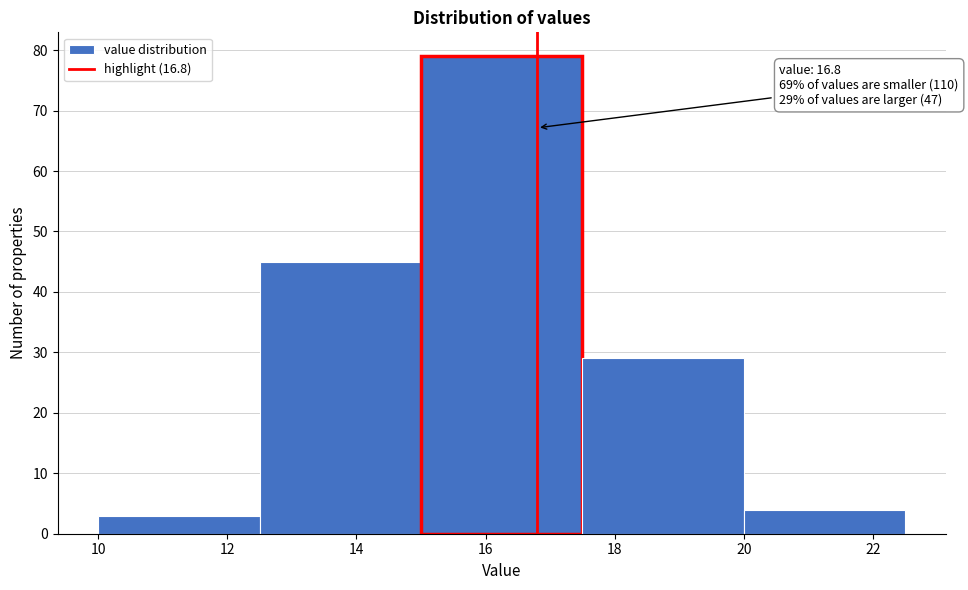

Over which range of the x-axis is the bar tallest?

15.0 to 17.5